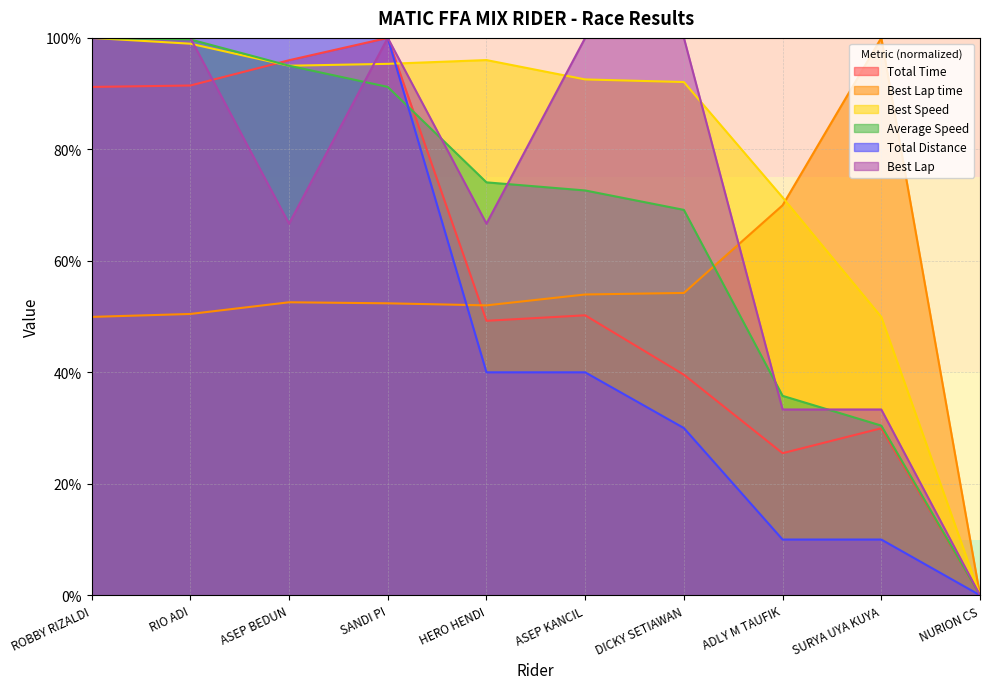

List the series in order of their peak value, lowest first.

Total Time, Best Lap time, Best Speed, Average Speed, Total Distance, Best Lap